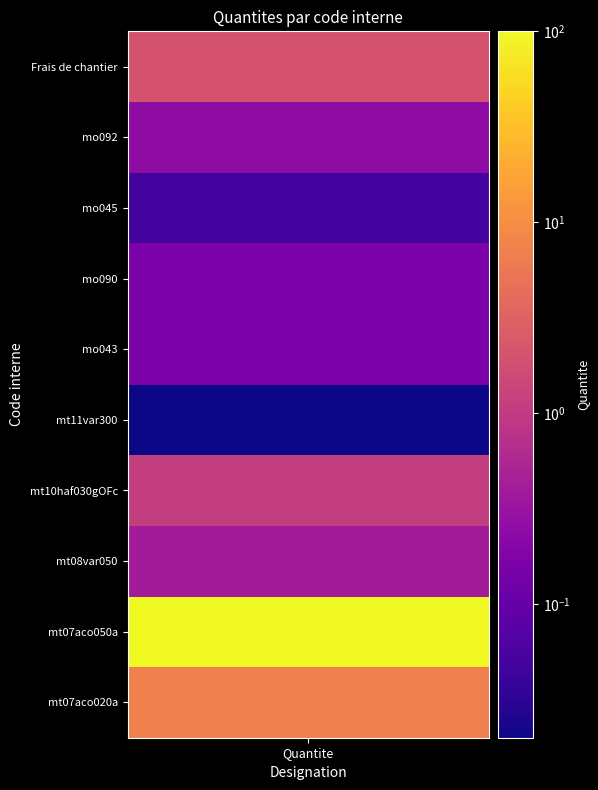

What is the average value?

11.1